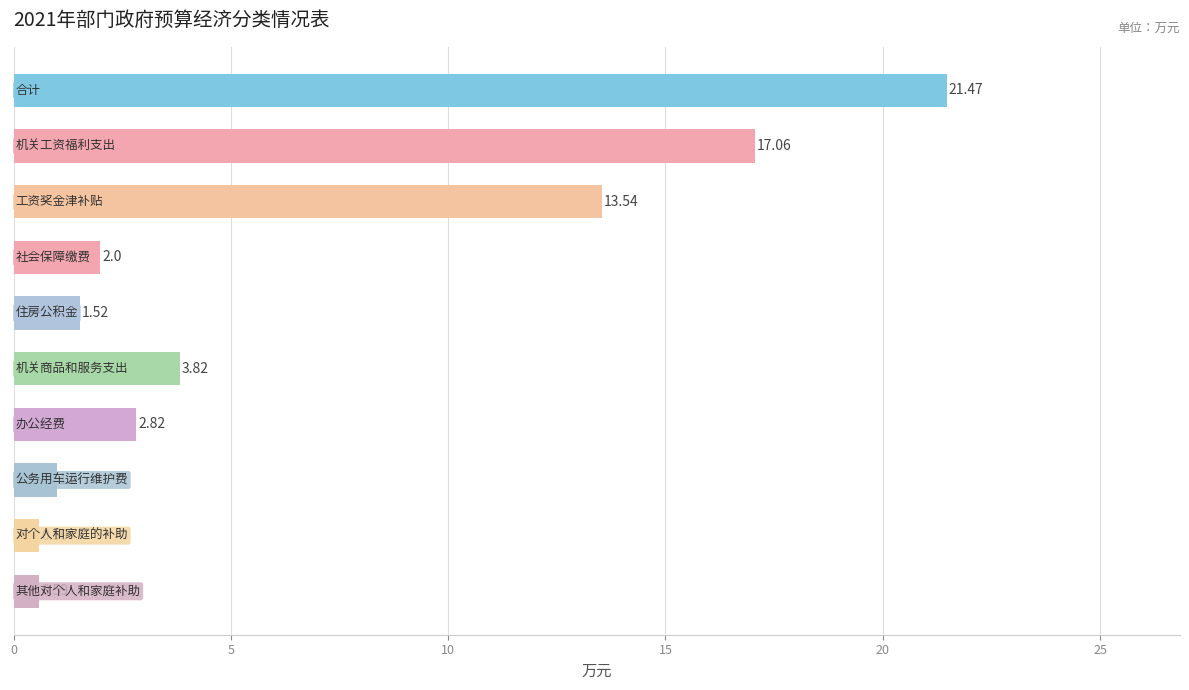

What is the difference between the maximum and minimum values?

20.9